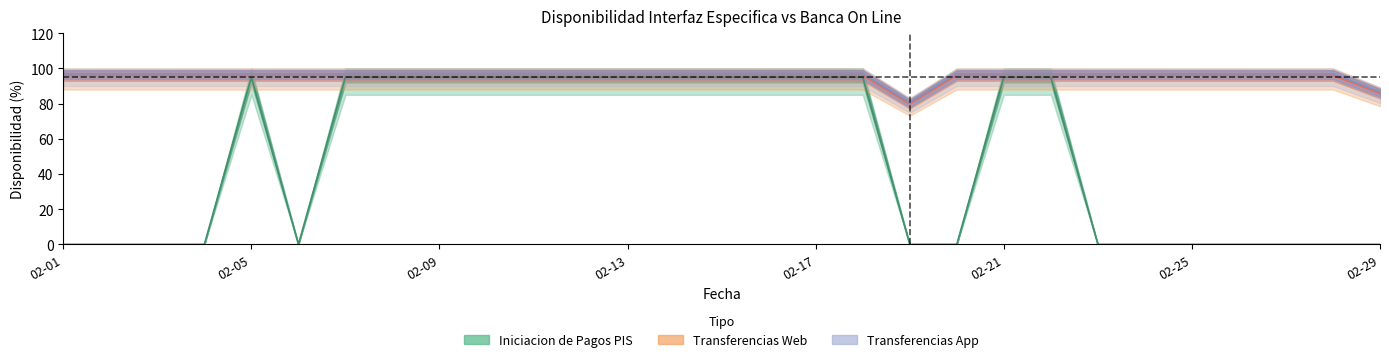

List the series in order of their peak value, lowest first.

Iniciacion de Pagos PIS, Transferencias Web, Transferencias App